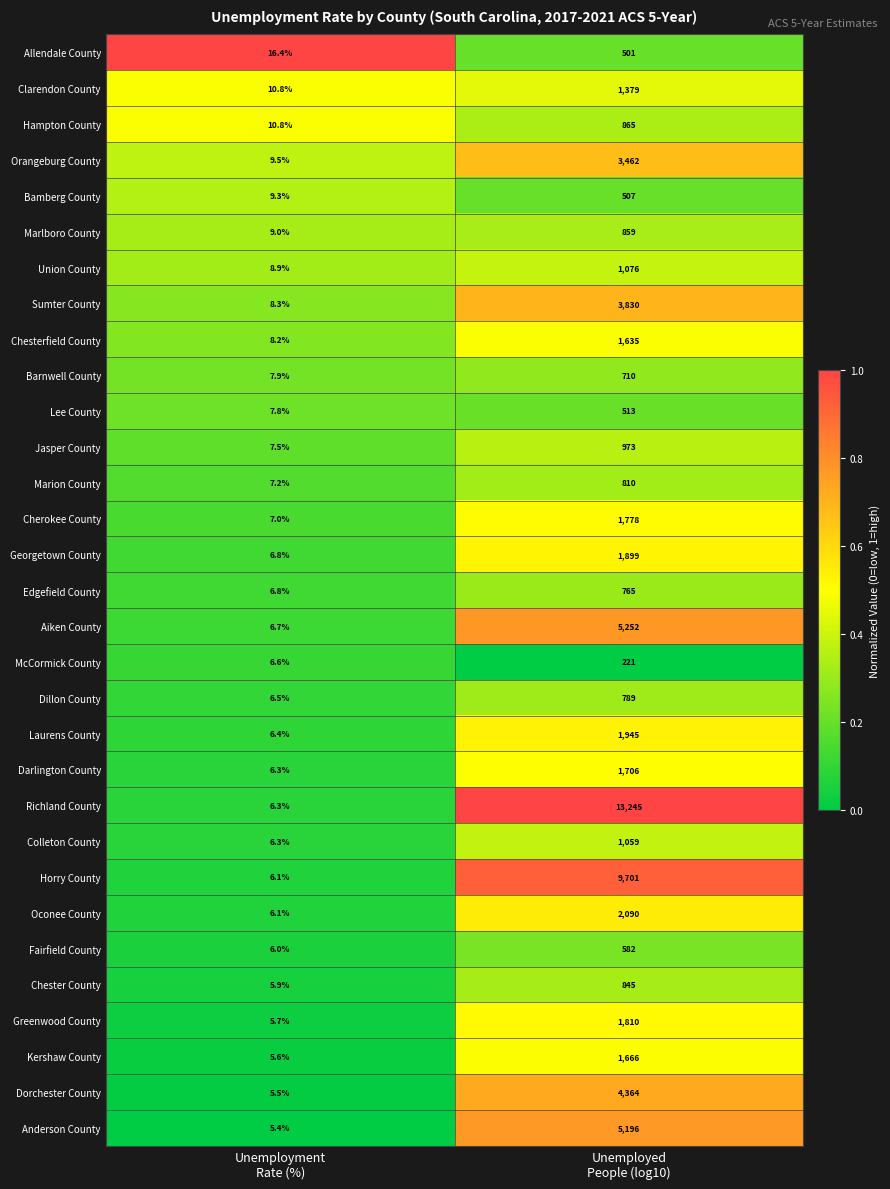

What is the difference between the maximum and minimum values in the Richland County series?

13238.7